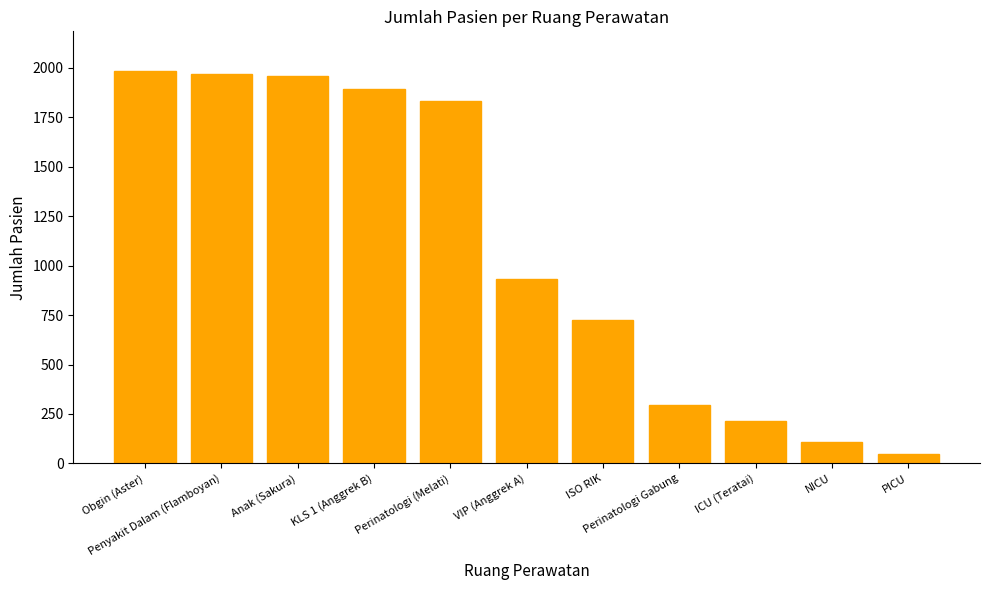

What is the difference between the maximum and minimum values?

1939